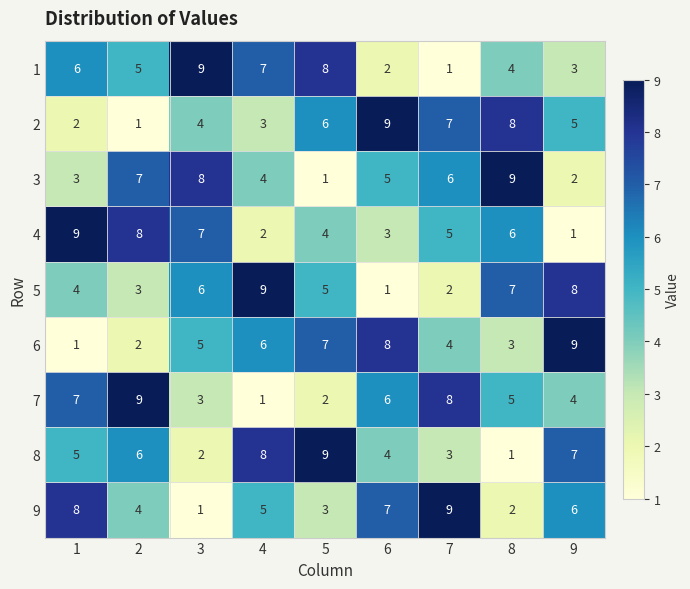

How many series are shown in this chart?

9